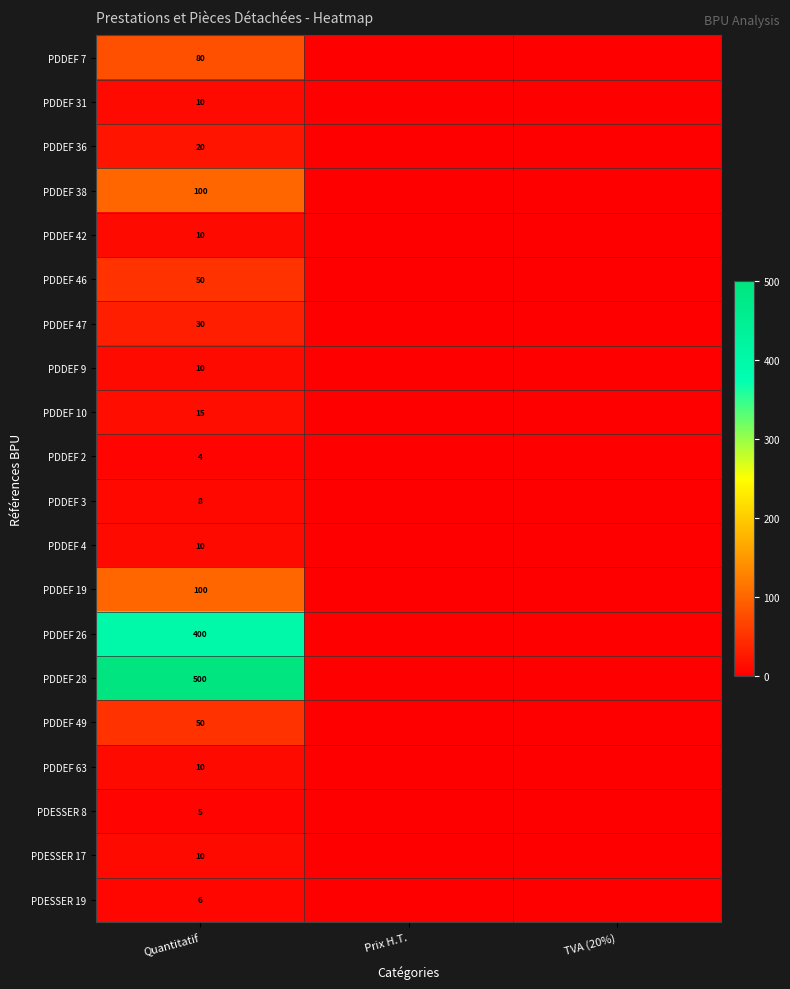

The value of PDDEF 31 at Quantitatif is 10. True or false?

True